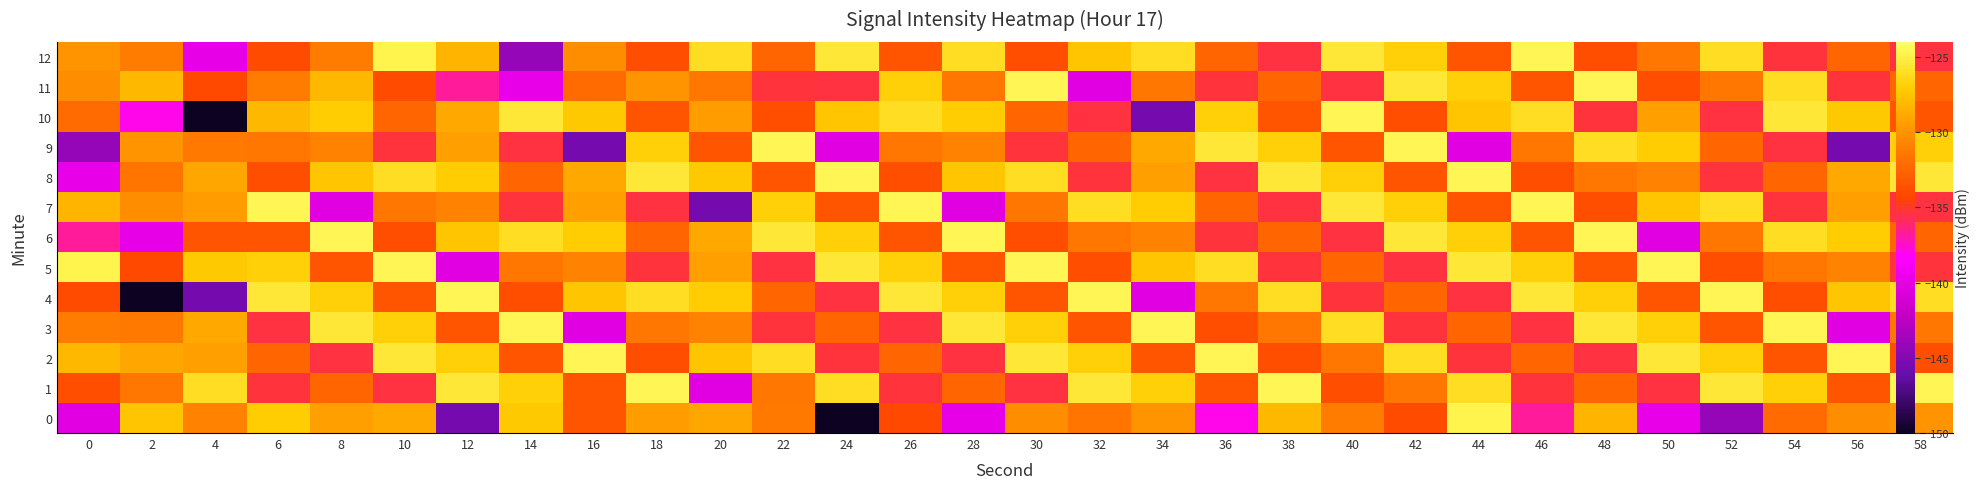

What is the difference between the maximum and minimum values in the 2 series?

10.9